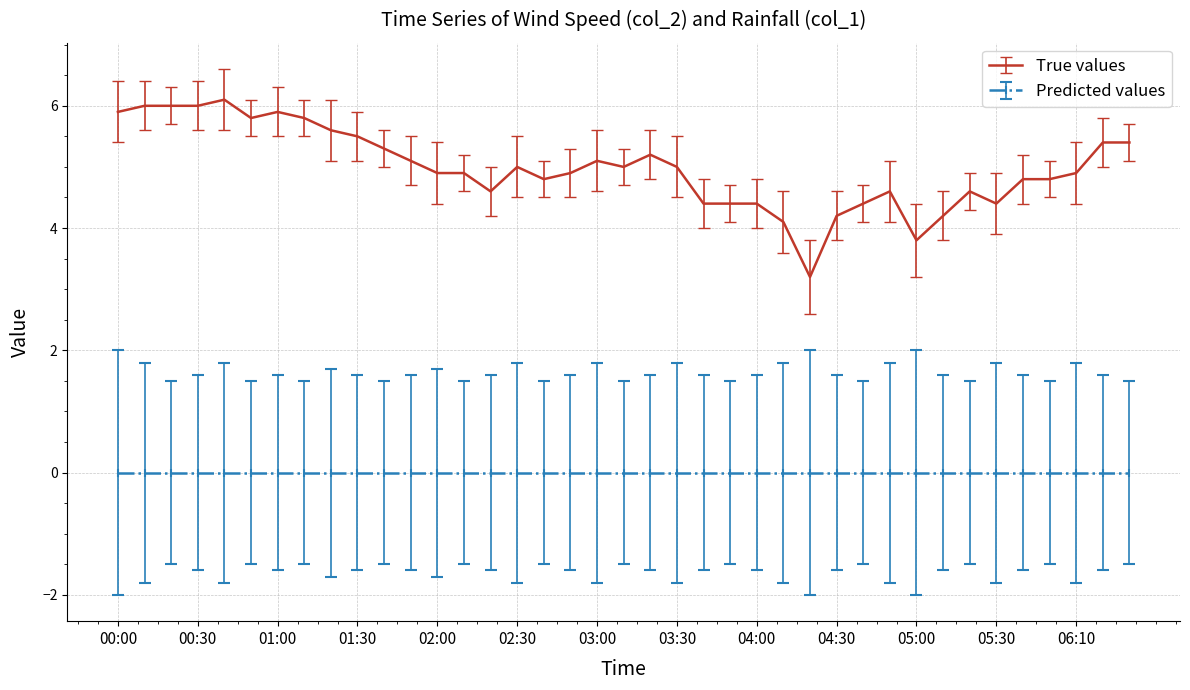

True or false: True values and Predicted values intersect in this chart.

False